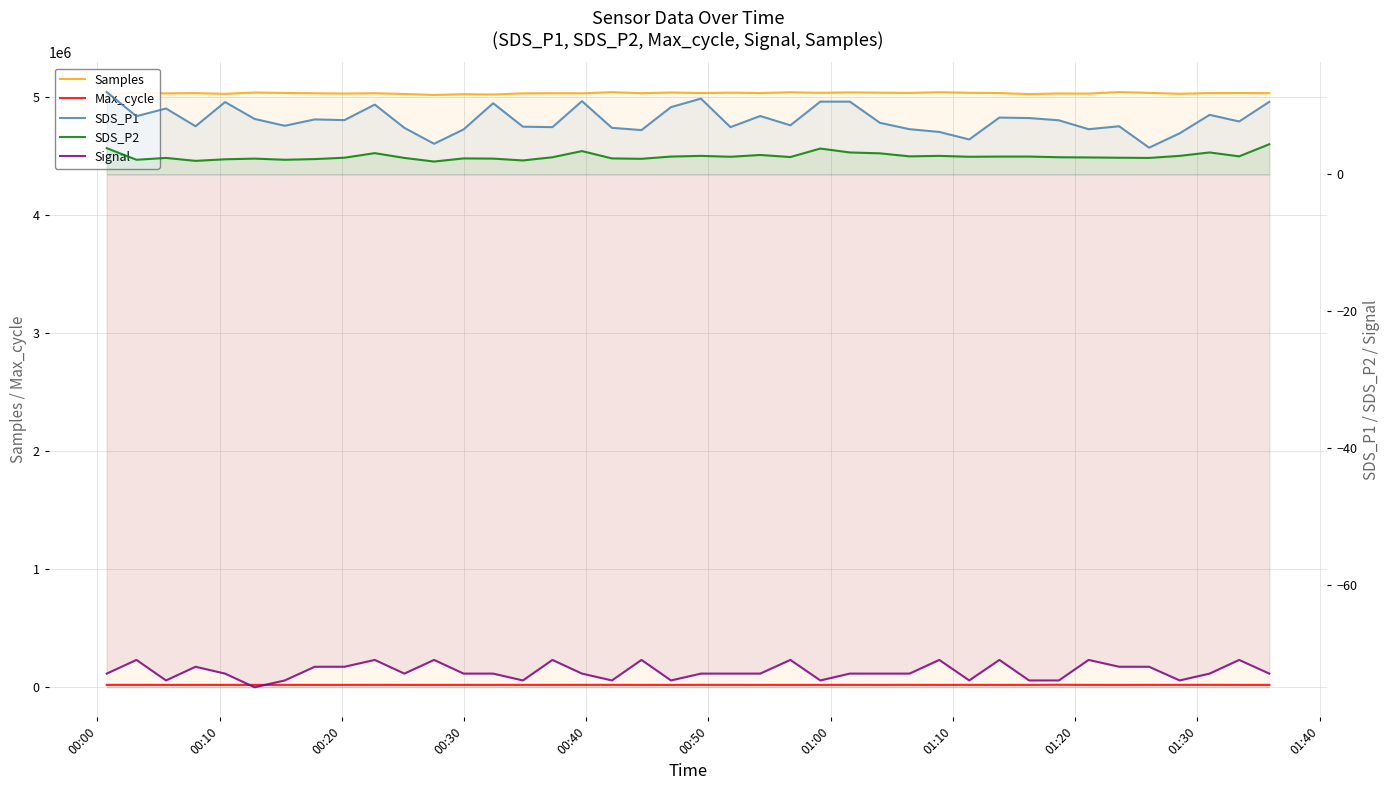

True or false: Max_cycle and SDS_P2 cross at least once.

False